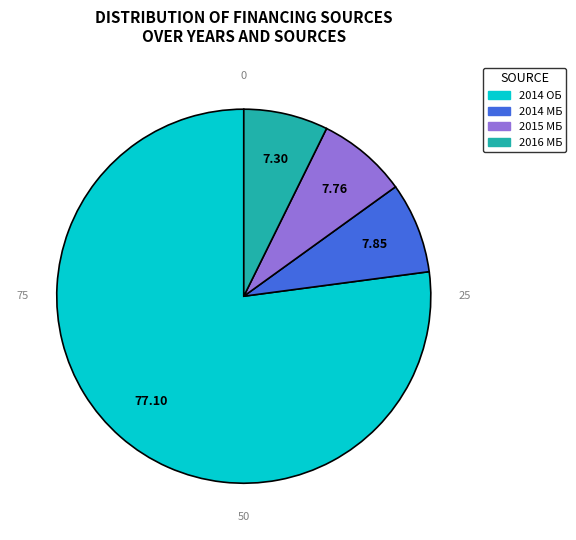

Is there a majority slice in this chart?

Yes